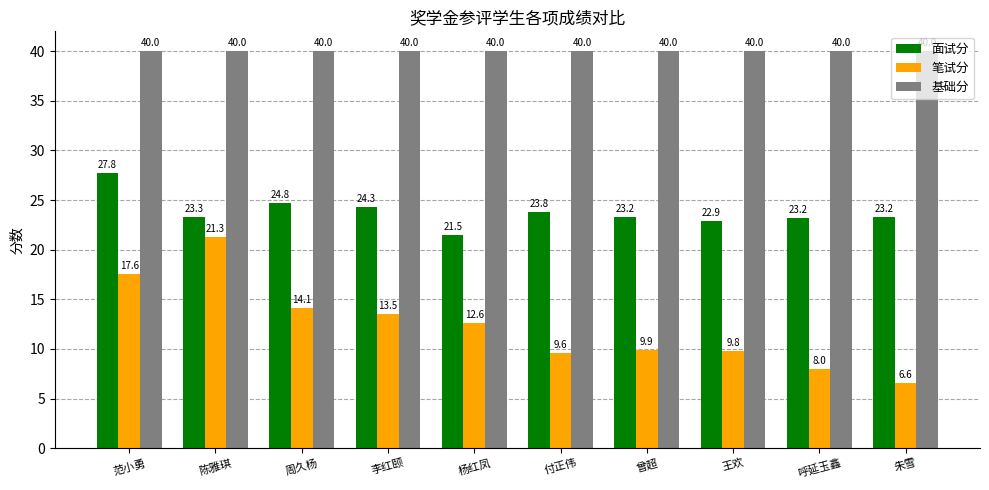

What is the greatest value displayed?

40.0